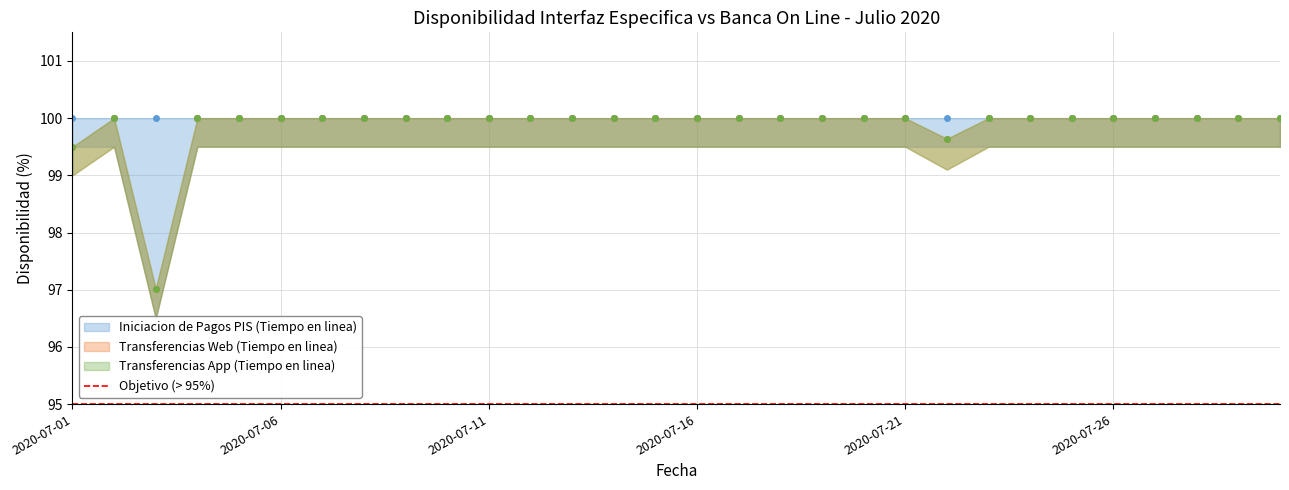

Which series has the widest spread of values?

Transferencias Web (Tiempo en linea)